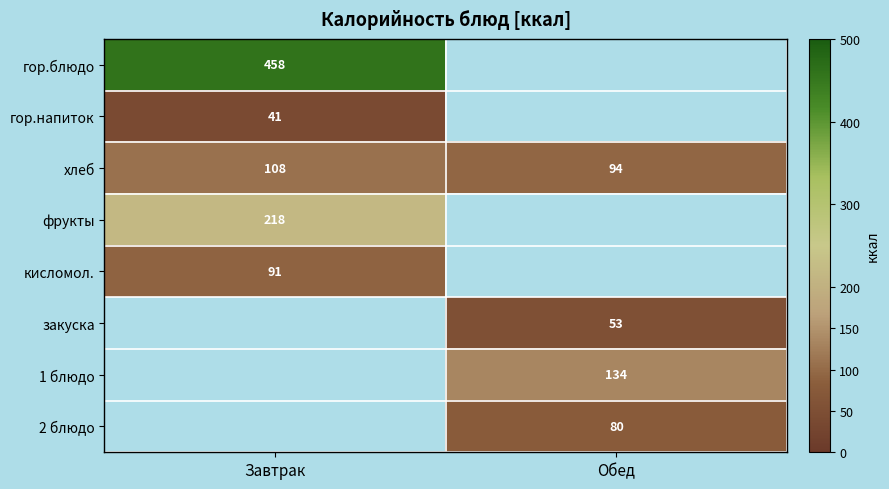

What is the average value of the хлеб series?

101